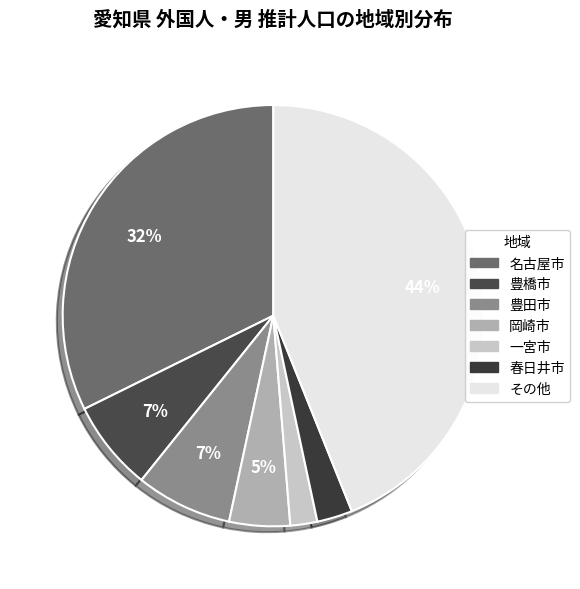

To the nearest percent, what portion does 豊田市 represent?

7%